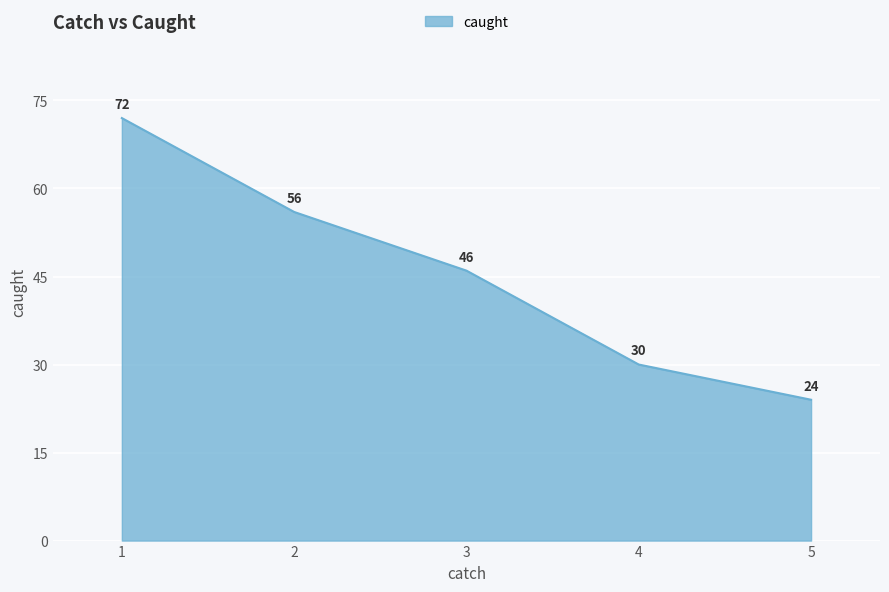

What is the change in value from 1 to 2?

-16